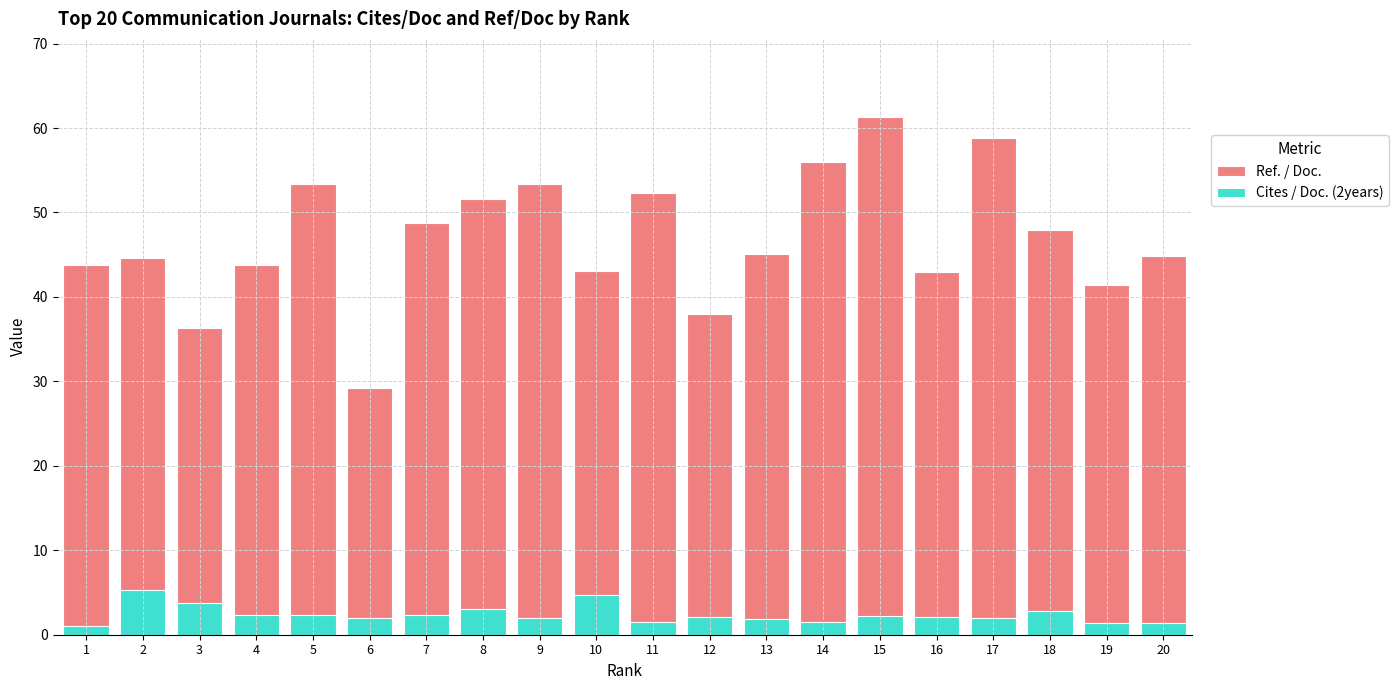

What is the difference between the maximum and second lowest values in the Ref. / Doc. series?

25.0